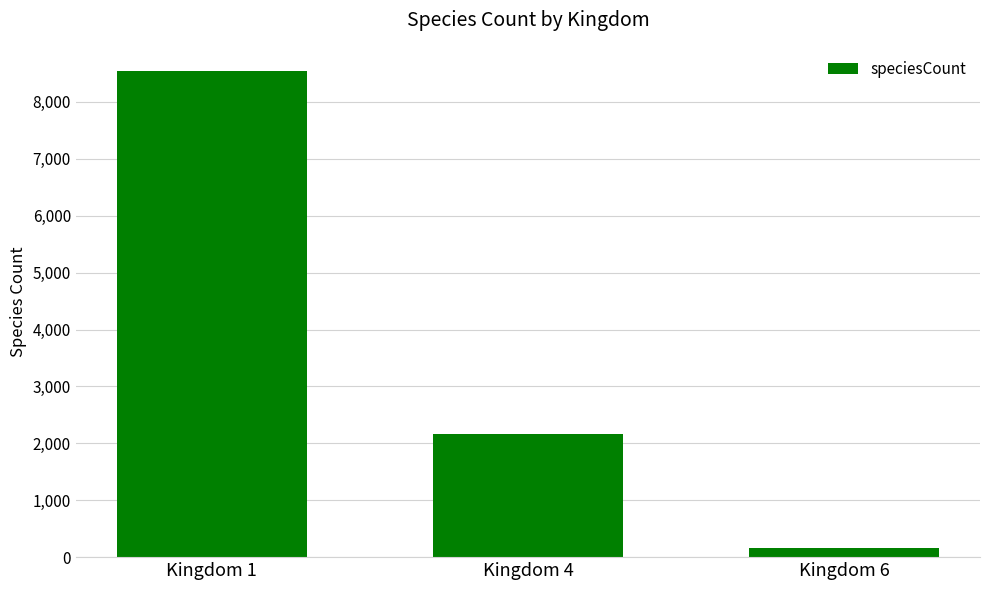

Reading right to left, transcribe all the data shown in this chart.

Kingdom 6=156	Kingdom 4=2170	Kingdom 1=8540